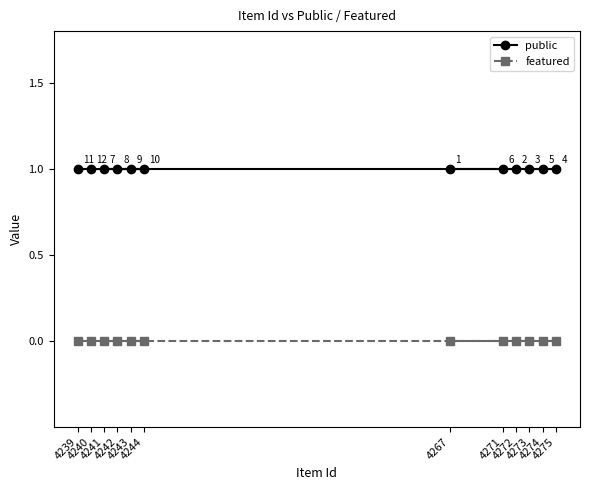

What is the sum of all public values?

12